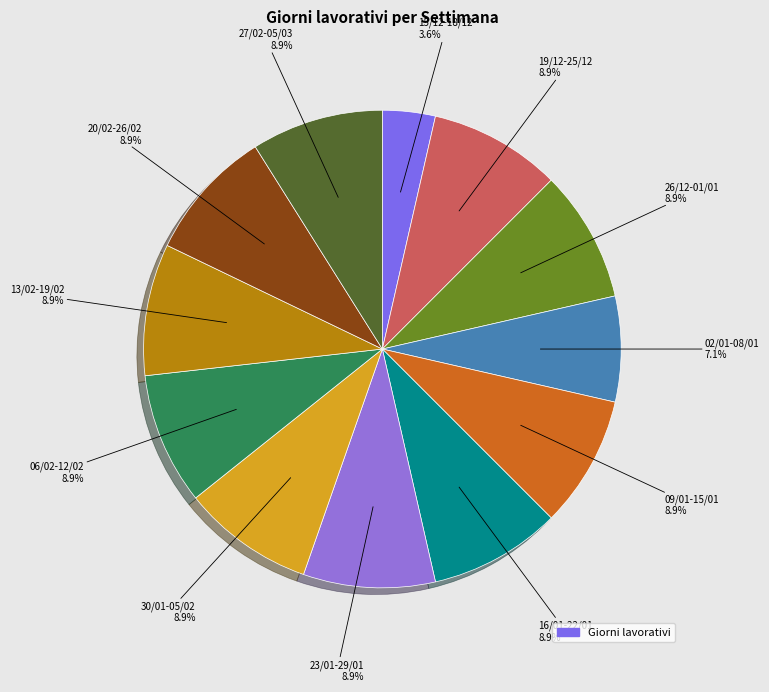

How many slices are in this pie chart?

12